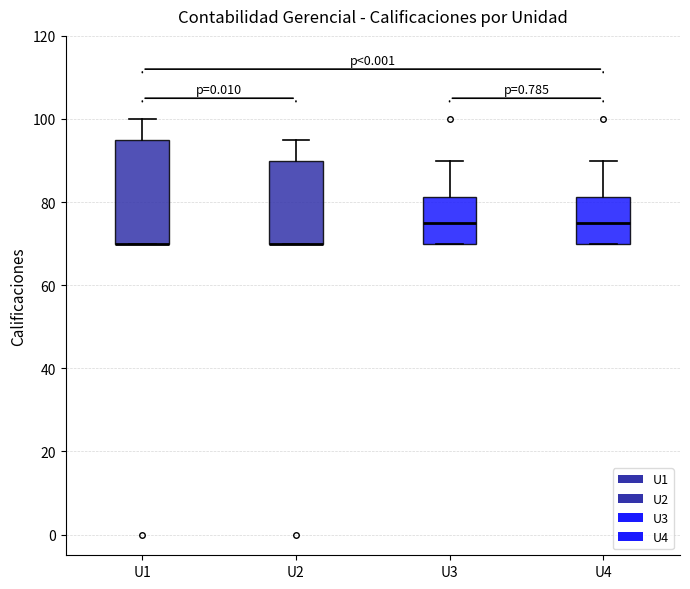

Reading left to right, read every box against the y-axis: the position of its median line, the range the box covers, and the ends of its whiskers. The values are not printed on the chart, so give them approximately, as read against the axis.

U1: median 70 (drawn on the box's lower edge), box 70 to 96, whiskers 70 to 100
U2: median 70 (drawn on the box's lower edge), box 70 to 90, whiskers 70 to 96
U3: median 76, box 70 to 82, whiskers 70 to 90
U4: median 76, box 70 to 82, whiskers 70 to 90